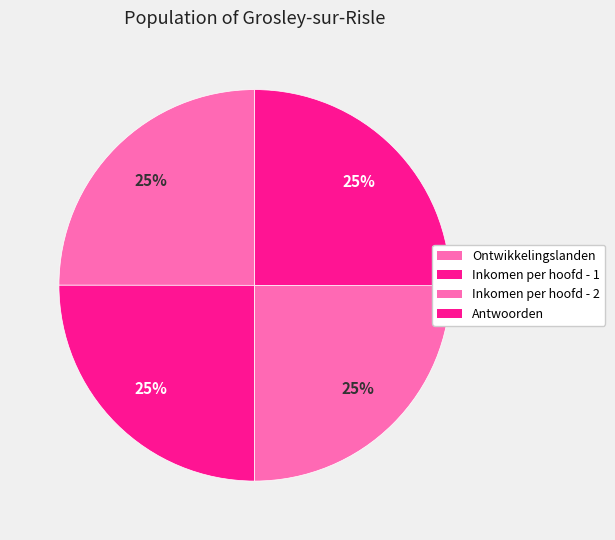

Does Inkomen per hoofd - 2 represent more than half of the total?

No